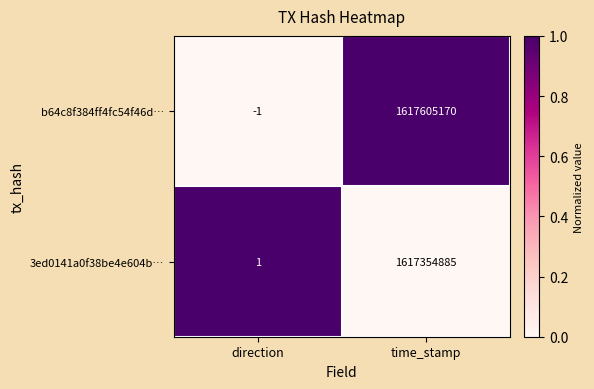

What is the difference between the highest and lowest values at time_stamp?

250285